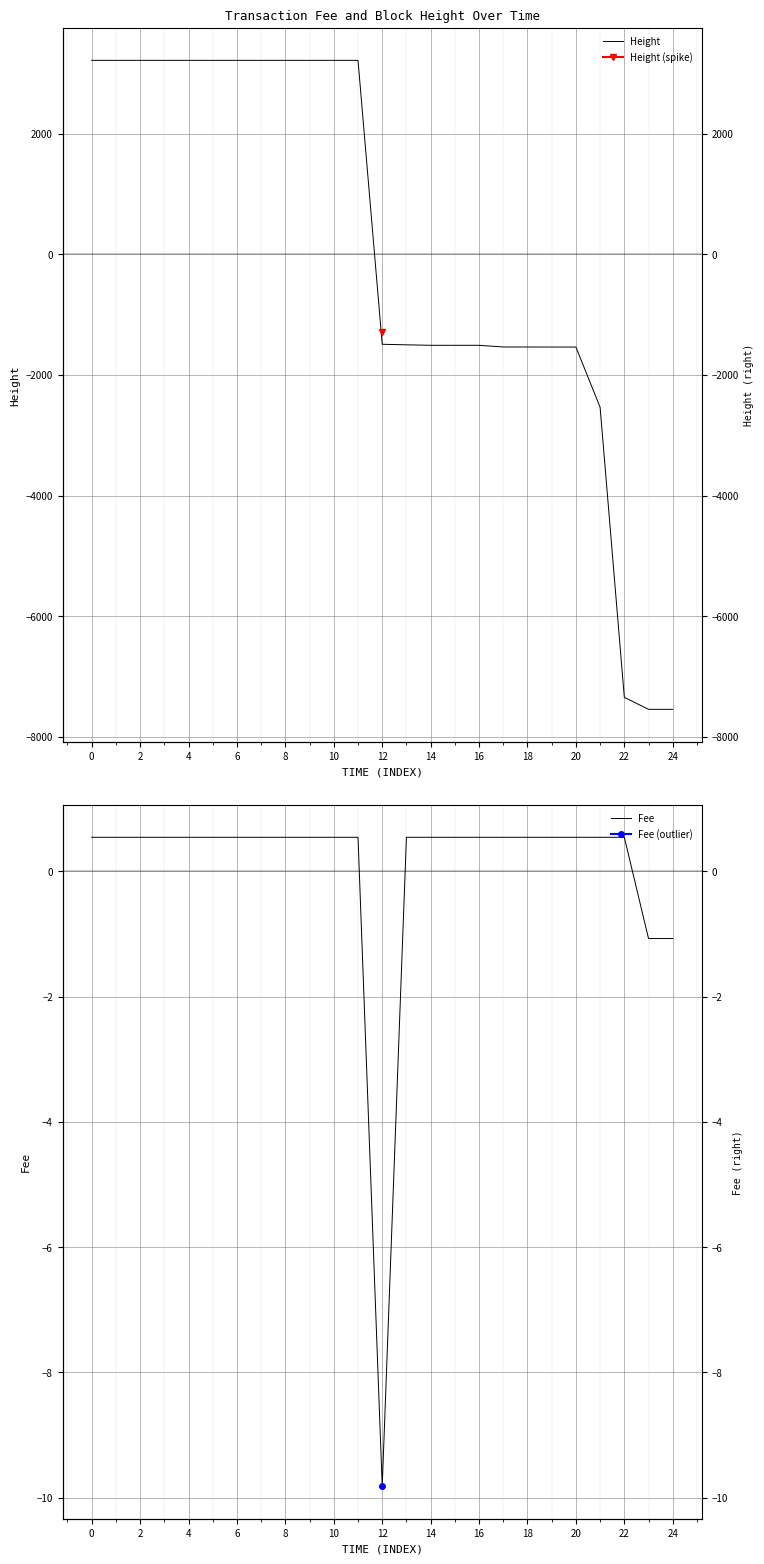

How many interior local valleys does the Fee series have?

1